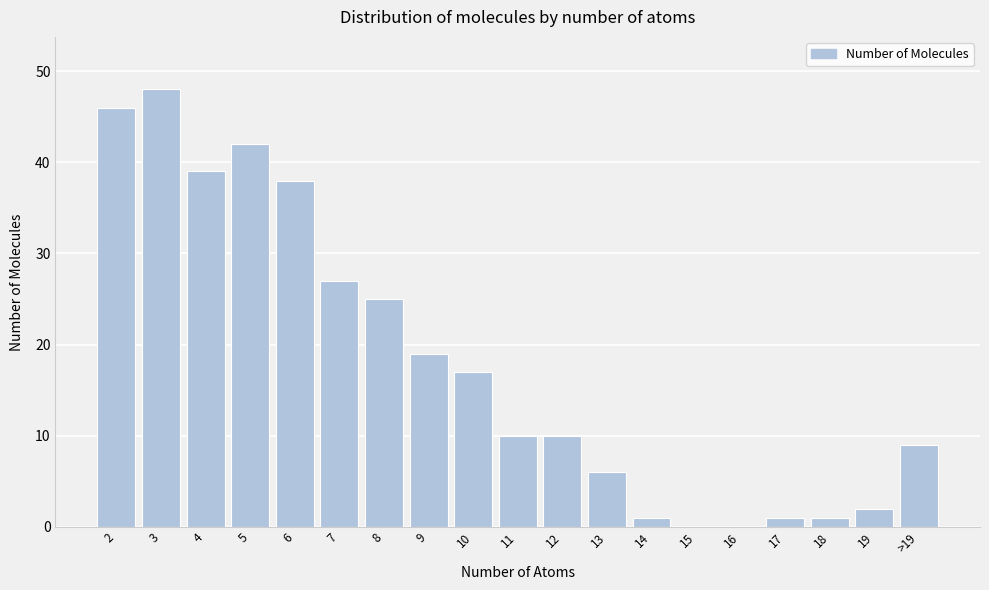

Reading left to right, list all the values displayed in this chart.

2=46	3=48	4=39	5=42	6=38	7=27	8=25	9=19	10=17	11=10	12=10	13=6	14=1	15=0	16=0	17=1	18=1	19=2	>19=9